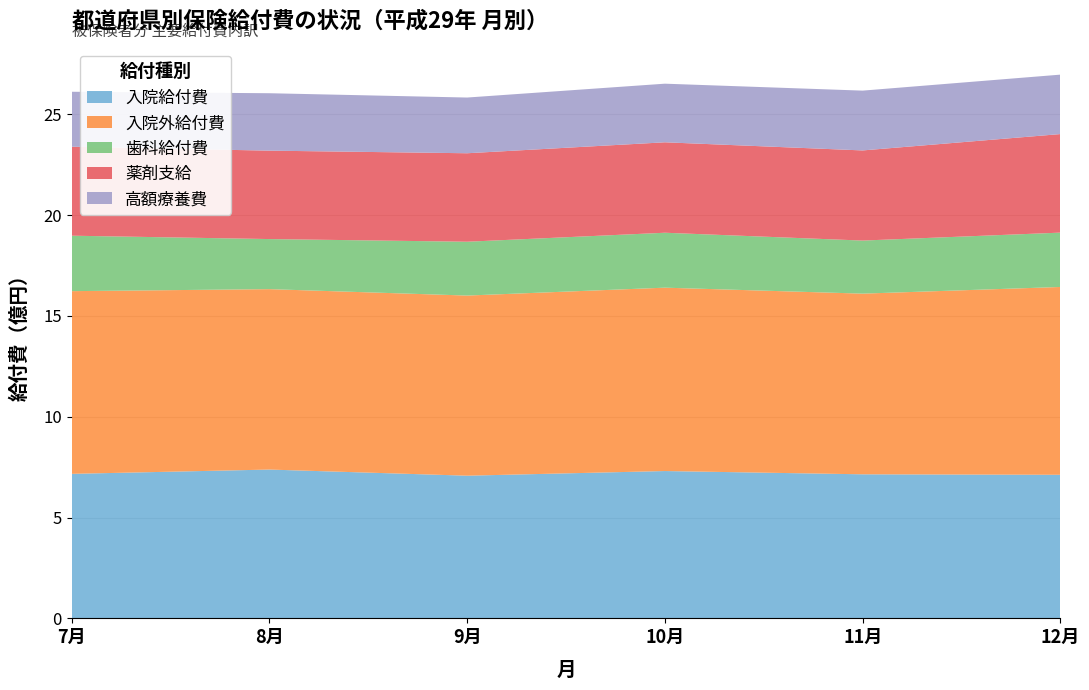

What is the lowest value of the 入院給付費 series?

7.1